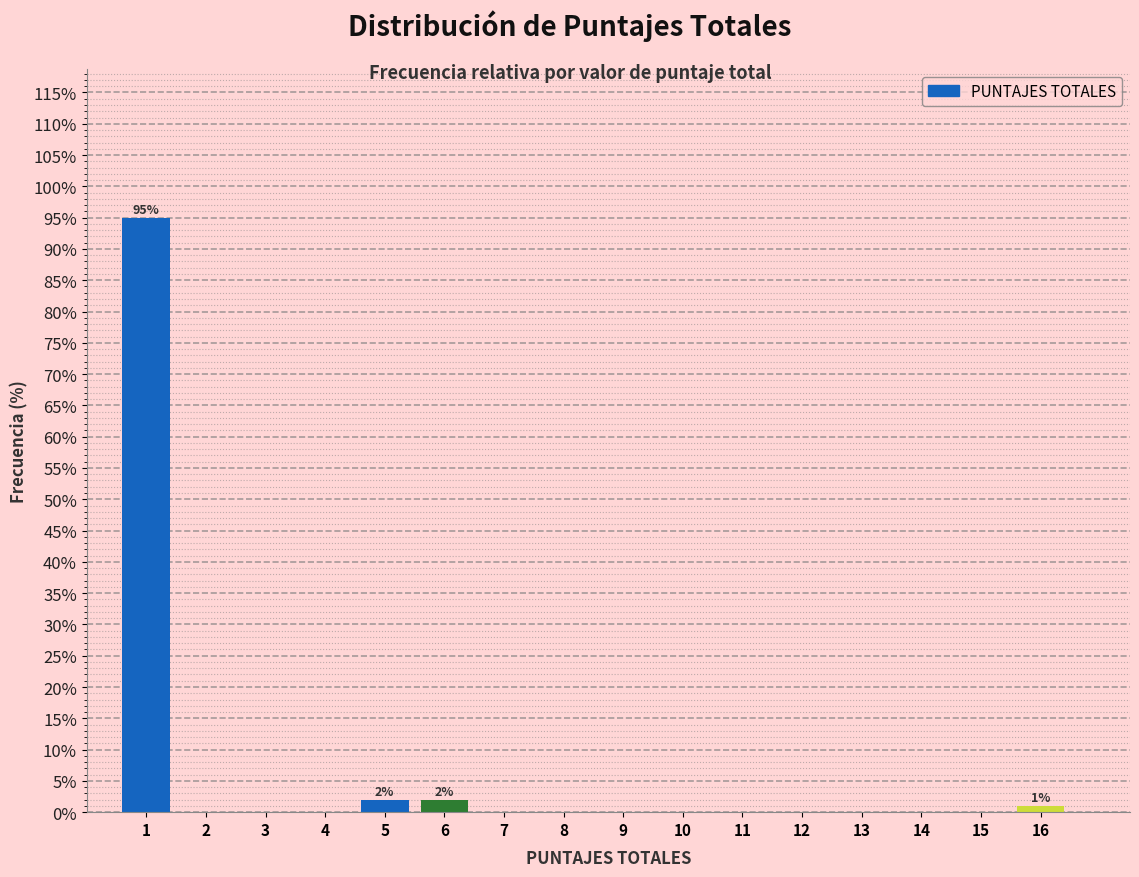

Which range on the x-axis has the tallest bar?

0.5 to 1.5